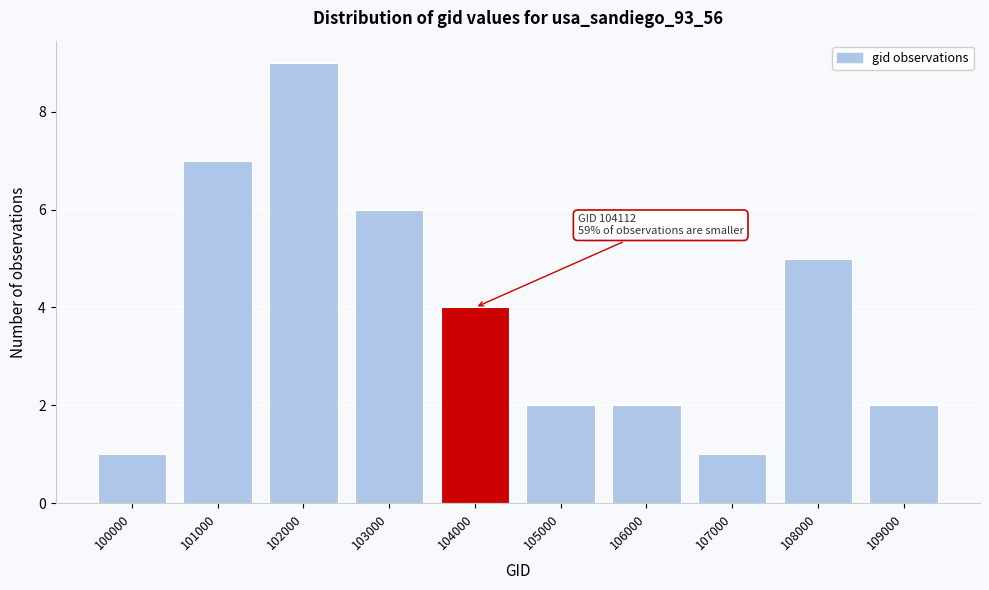

Reading right to left, what are all the values shown in this chart?

2	5	1	2	2	4	6	9	7	1